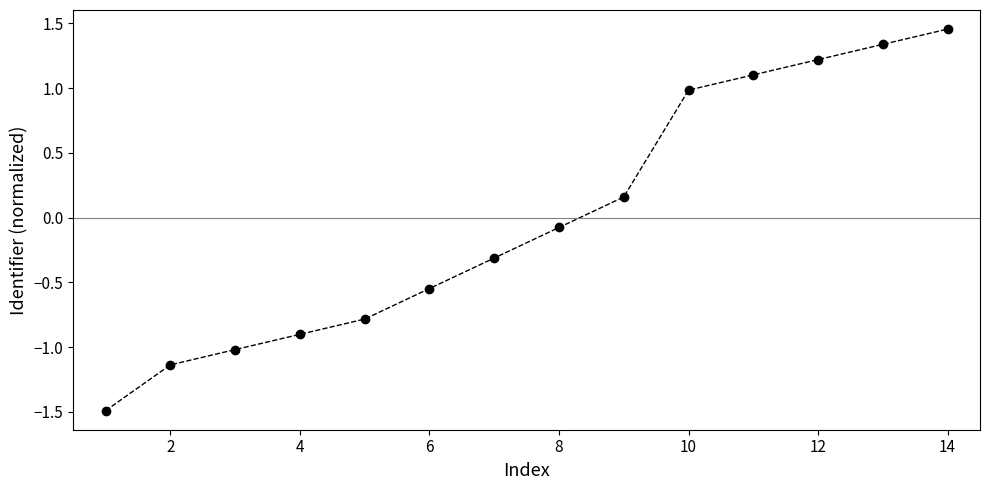

What is the value of the 4th point from the left?

-0.9